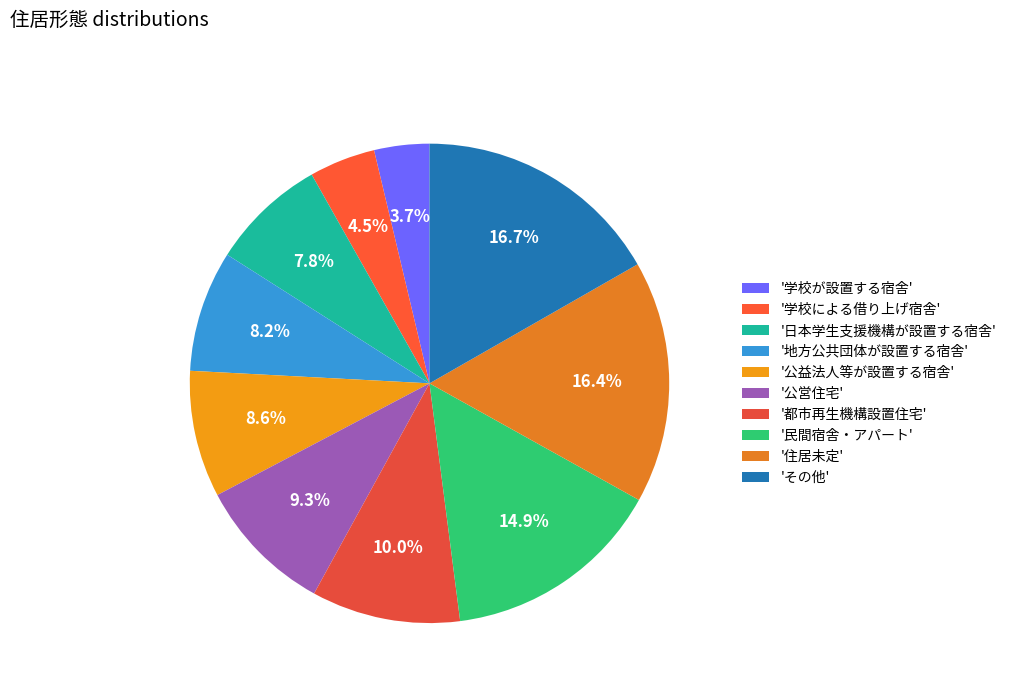

Is there any slice that represents more than half of the pie?

No